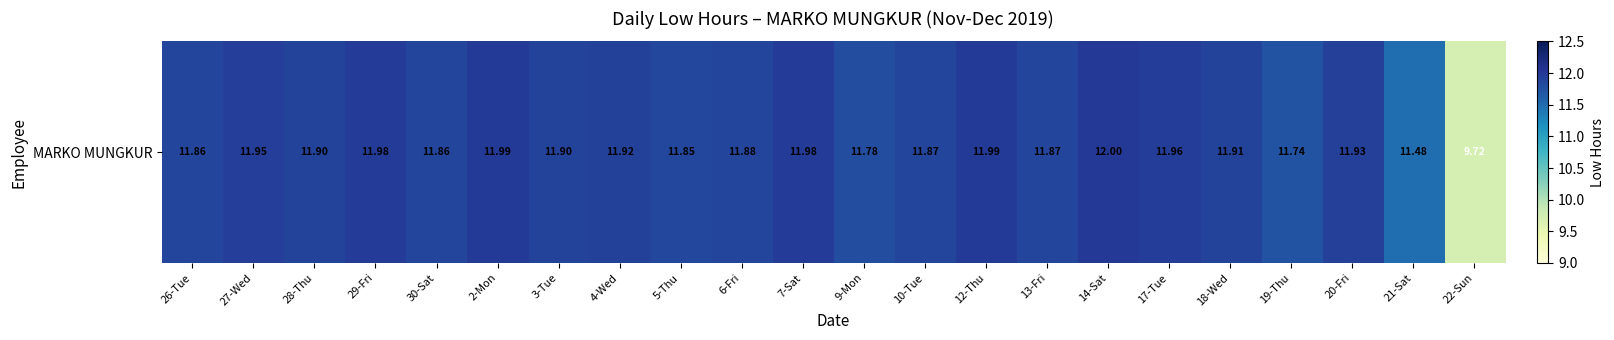

List the labels in order of value, largest first.

14-Sat, 2-Mon, 12-Thu, 29-Fri, 7-Sat, 17-Tue, 27-Wed, 20-Fri, 4-Wed, 18-Wed, 28-Thu, 3-Tue, 6-Fri, 10-Tue, 13-Fri, 26-Tue, 30-Sat, 5-Thu, 9-Mon, 19-Thu, 21-Sat, 22-Sun